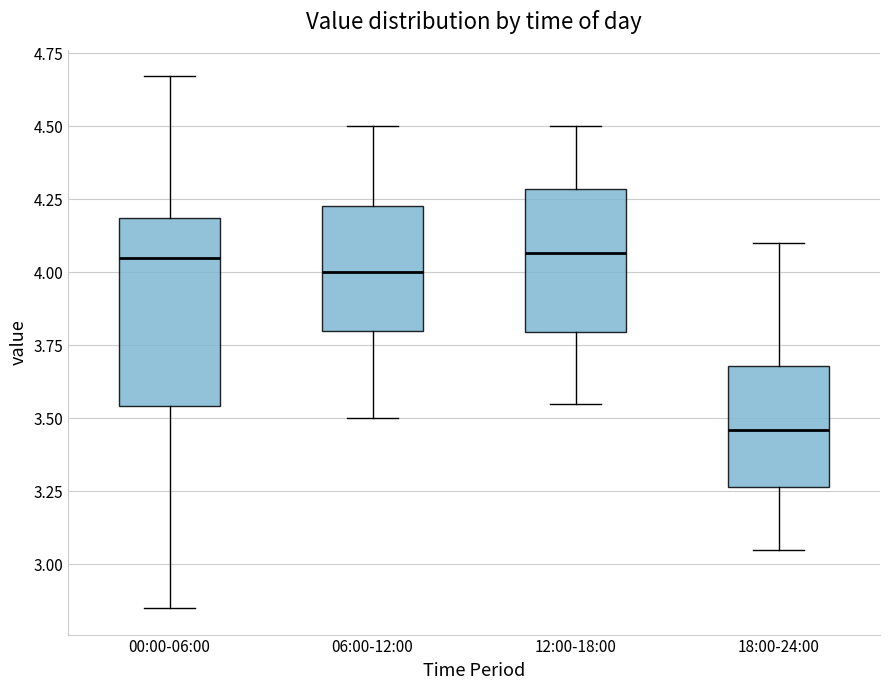

Comparing the boxes themselves (not the whiskers), which one is the tallest?

00:00-06:00